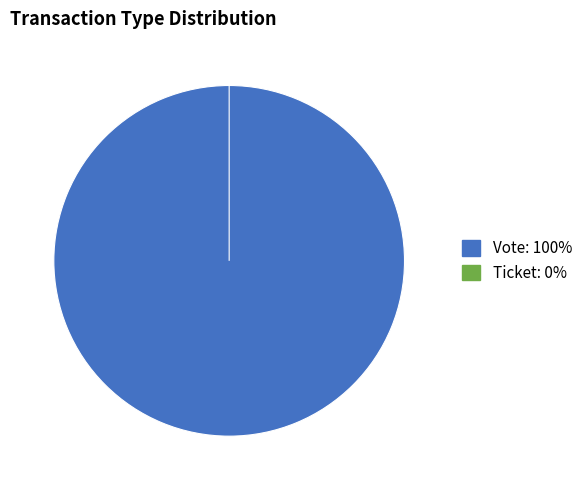

Does any single category account for the majority?

Yes